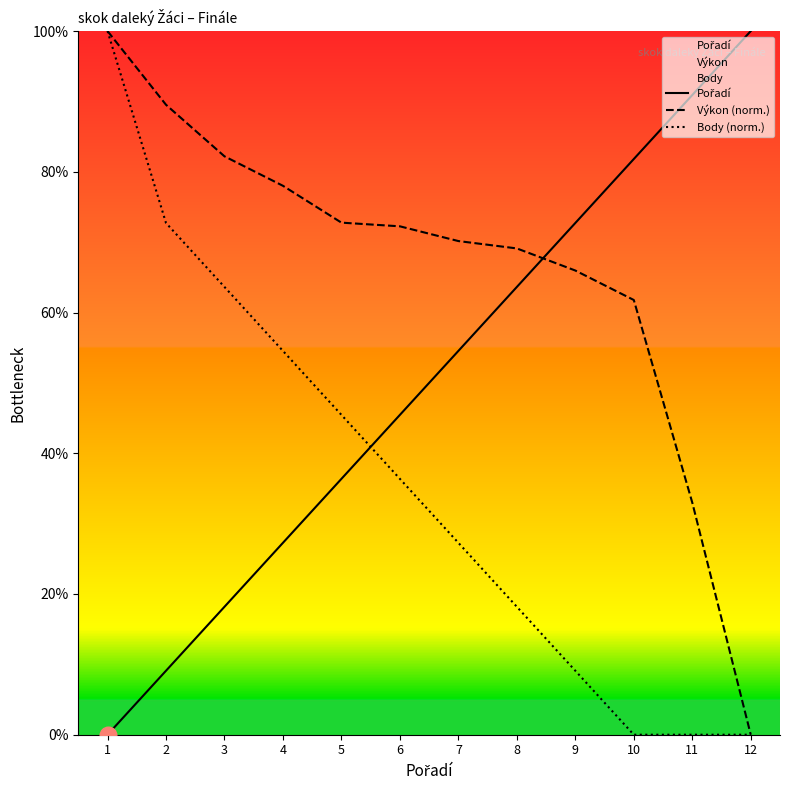

Is the value of Výkon (norm.) at 9 greater than the value of Body (norm.) at 9?

Yes